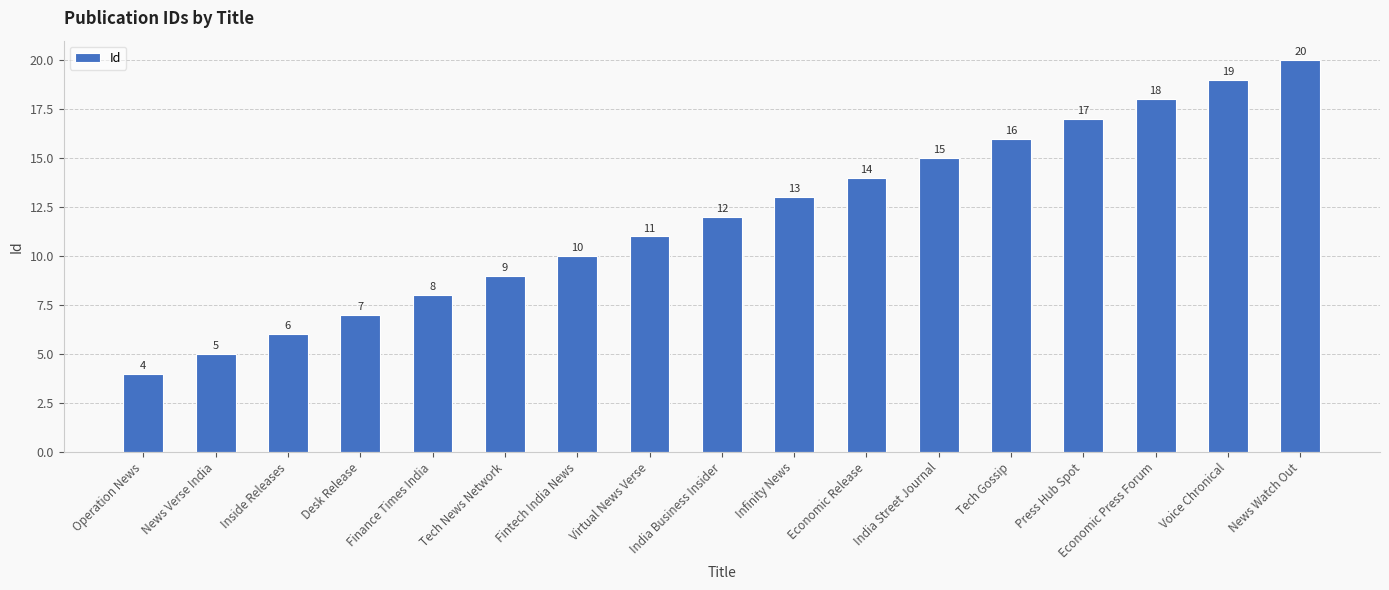

Reading right to left, extract all data points from this chart.

News Watch Out=20	Voice Chronical=19	Economic Press Forum=18	Press Hub Spot=17	Tech Gossip=16	India Street Journal=15	Economic Release=14	Infinity News=13	India Business Insider=12	Virtual News Verse=11	Fintech India News=10	Tech News Network=9	Finance Times India=8	Desk Release=7	Inside Releases=6	News Verse India=5	Operation News=4